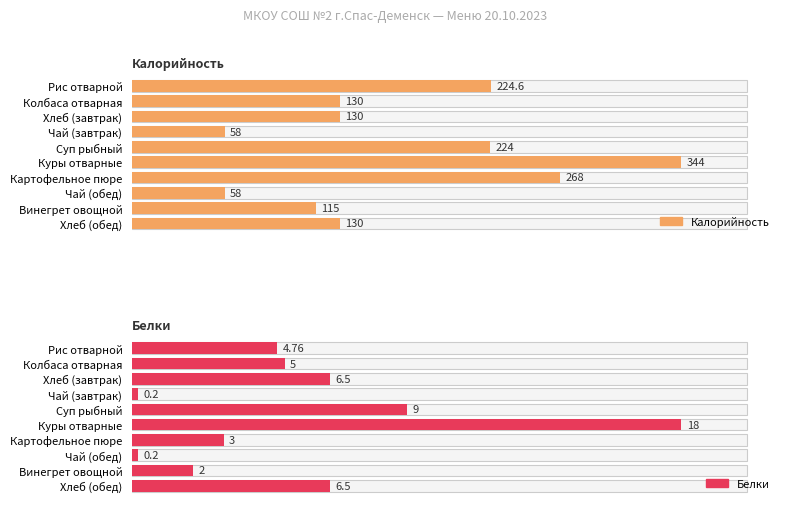

What are all the series names shown in the legend?

Калорийность, Белки